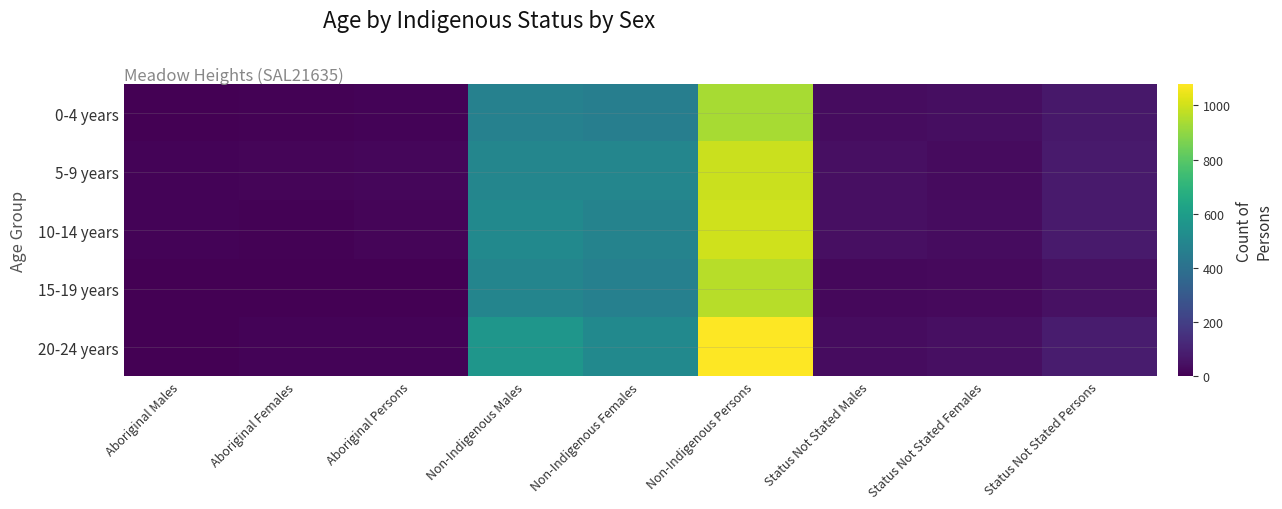

Reading left to right, transcribe all the data shown in this chart.

0-4 years: Aboriginal Males=3	Aboriginal Females=8	Aboriginal Persons=9	Non-Indigenous Males=472	Non-Indigenous Females=463	Non-Indigenous Persons=935	Status Not Stated Males=35	Status Not Stated Females=38	Status Not Stated Persons=71
5-9 years: Aboriginal Males=10	Aboriginal Females=13	Aboriginal Persons=21	Non-Indigenous Males=495	Non-Indigenous Females=495	Non-Indigenous Persons=993	Status Not Stated Males=46	Status Not Stated Females=32	Status Not Stated Persons=79
10-14 years: Aboriginal Males=10	Aboriginal Females=5	Aboriginal Persons=14	Non-Indigenous Males=511	Non-Indigenous Females=483	Non-Indigenous Persons=998	Status Not Stated Males=44	Status Not Stated Females=37	Status Not Stated Persons=79
15-19 years: Aboriginal Males=0	Aboriginal Females=0	Aboriginal Persons=3	Non-Indigenous Males=492	Non-Indigenous Females=470	Non-Indigenous Persons=963	Status Not Stated Males=23	Status Not Stated Females=27	Status Not Stated Persons=48
20-24 years: Aboriginal Males=3	Aboriginal Females=9	Aboriginal Persons=9	Non-Indigenous Males=565	Non-Indigenous Females=513	Non-Indigenous Persons=1078	Status Not Stated Males=37	Status Not Stated Females=45	Status Not Stated Persons=81